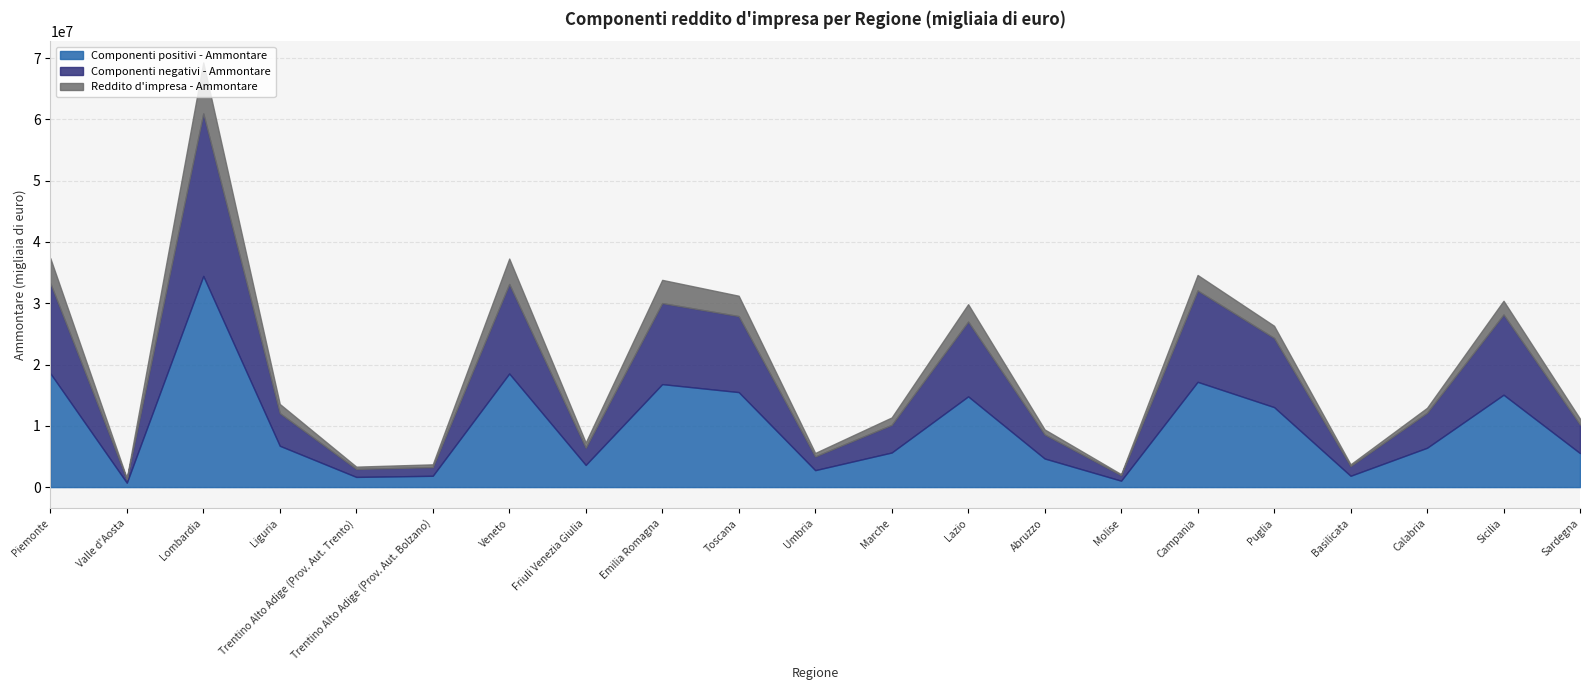

At how many categories does at least one series exceed 24209356?

1